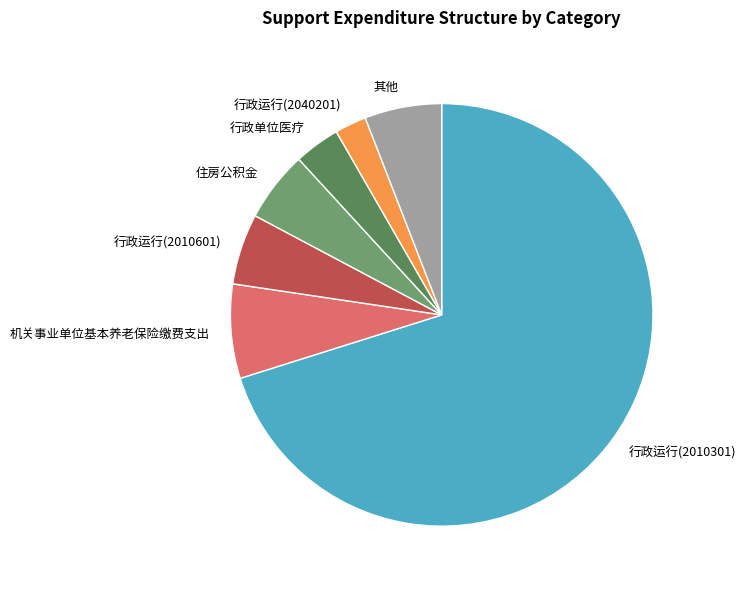

Which category has the smallest portion of the pie?

行政运行(2040201)